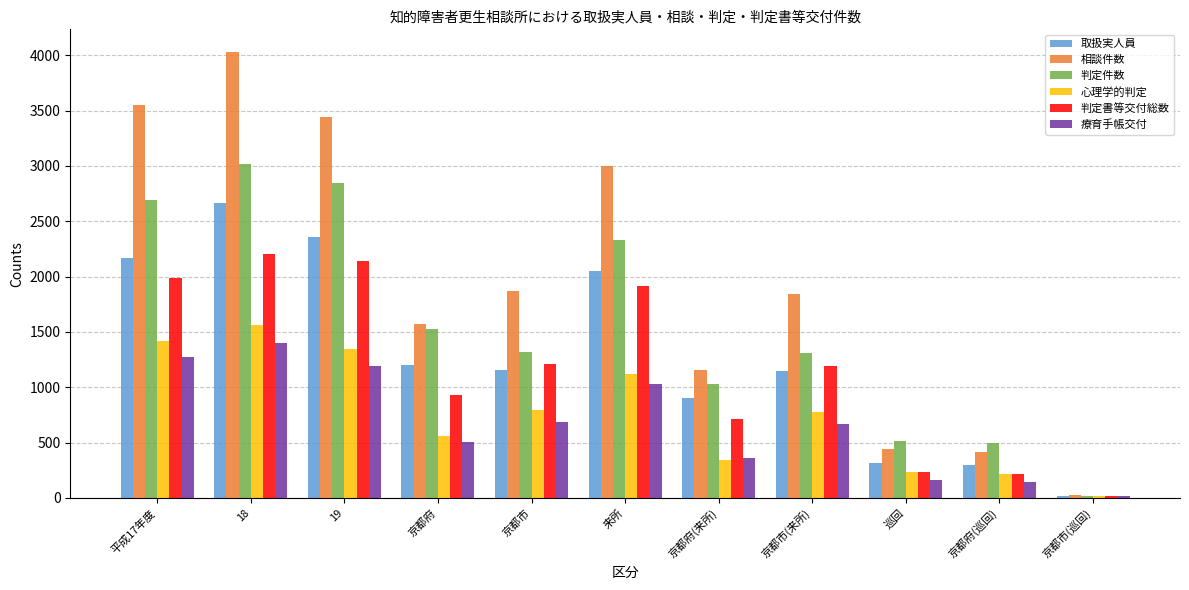

How many bars are there in each group?

6